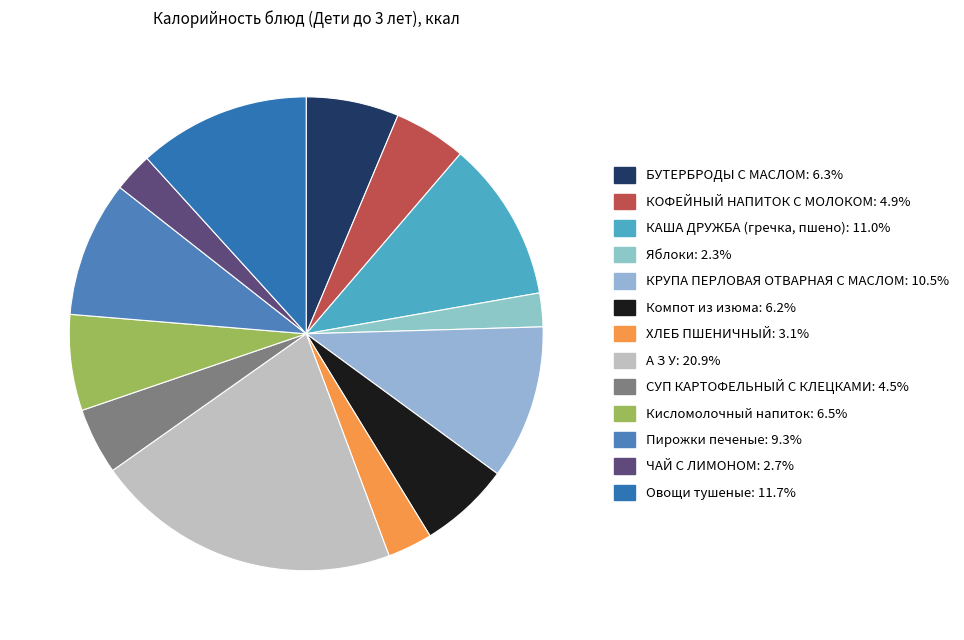

Count the number of slices in the pie.

13